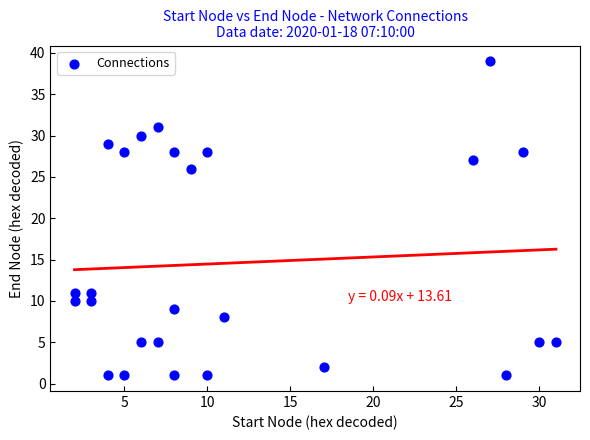

What Y value in the scatter plot is closest to 20?

26